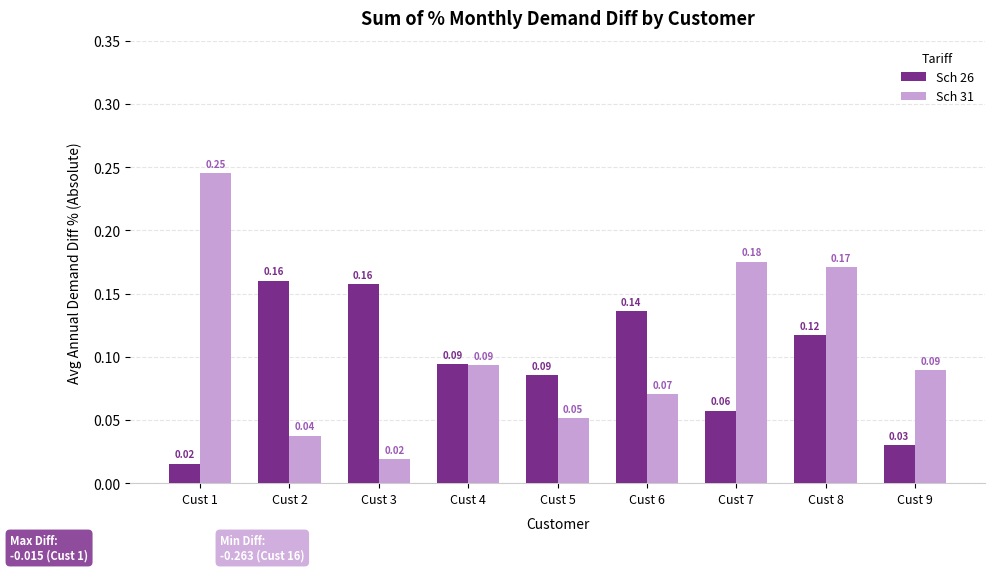

At Cust 2, list the series in order from largest to smallest.

Sch 26, Sch 31